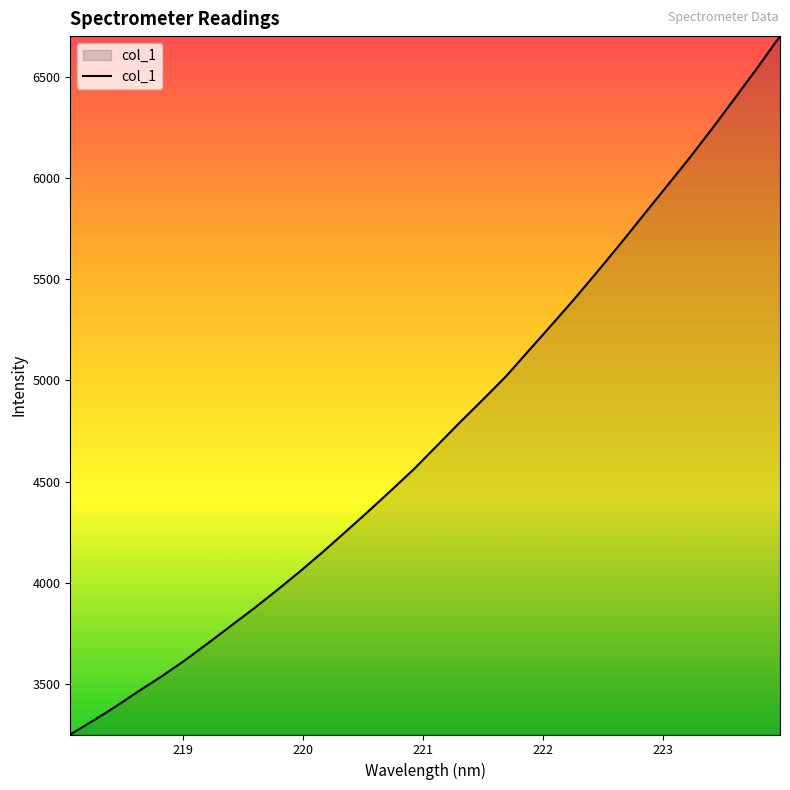

How many distinct data groups are displayed?

1